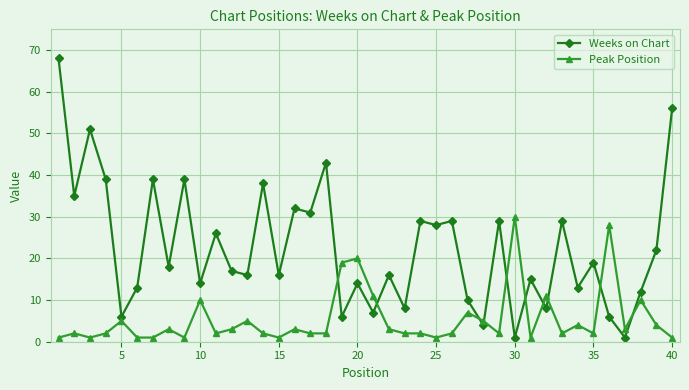

What is the average value of the Weeks on Chart series?

23